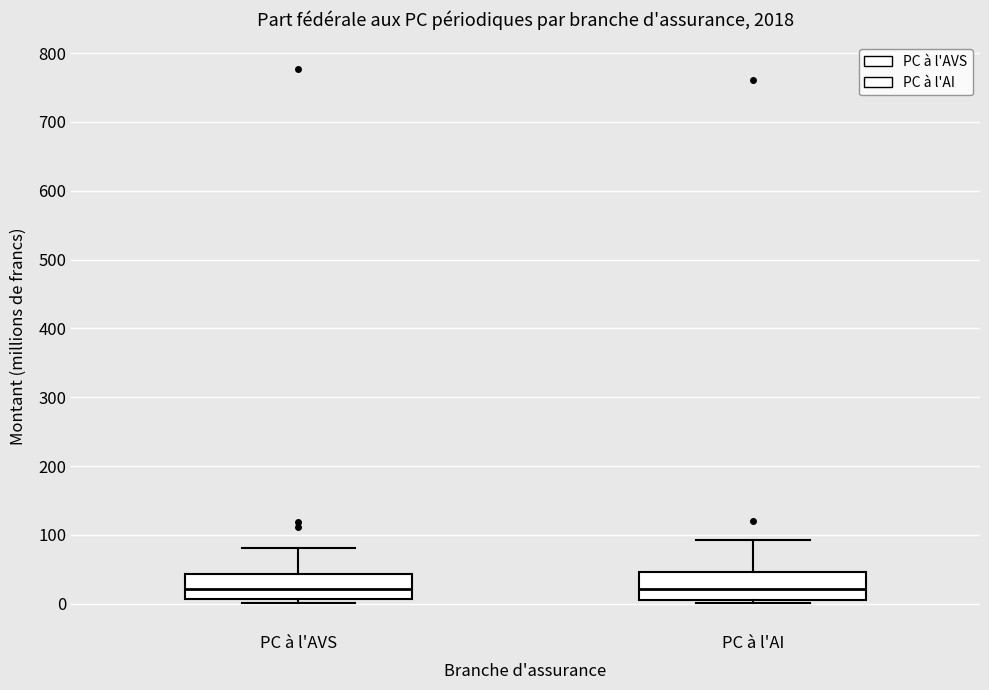

Reading left to right, read every box against the y-axis: the position of its median line, the range the box covers, and the ends of its whiskers. The values are not printed on the chart, so give them approximately, as read against the axis.

PC à l'AVS: median 20, box 10 to 40, whiskers 0 to 80
PC à l'AI: median 20, box 10 to 50, whiskers 0 to 90